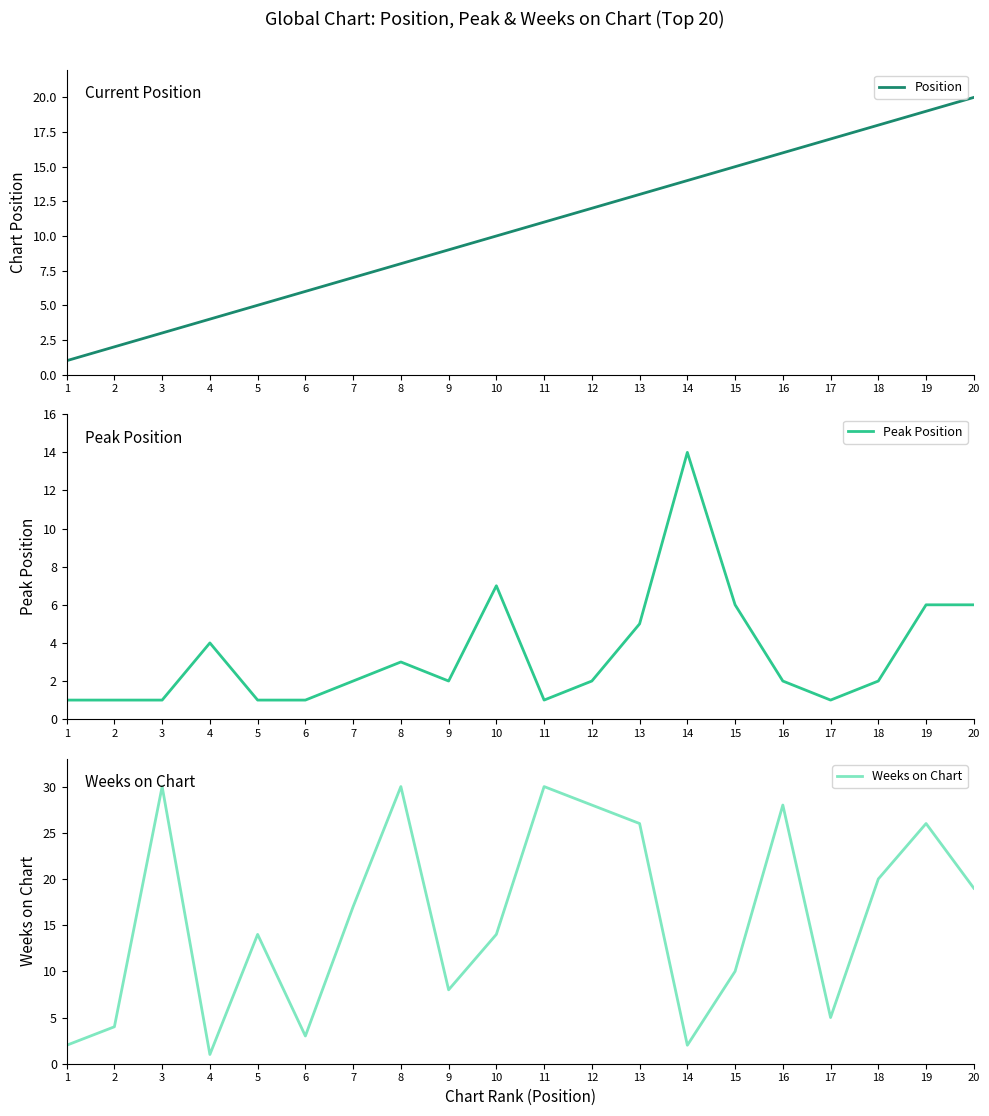

What is the maximum value for Weeks on Chart?

30